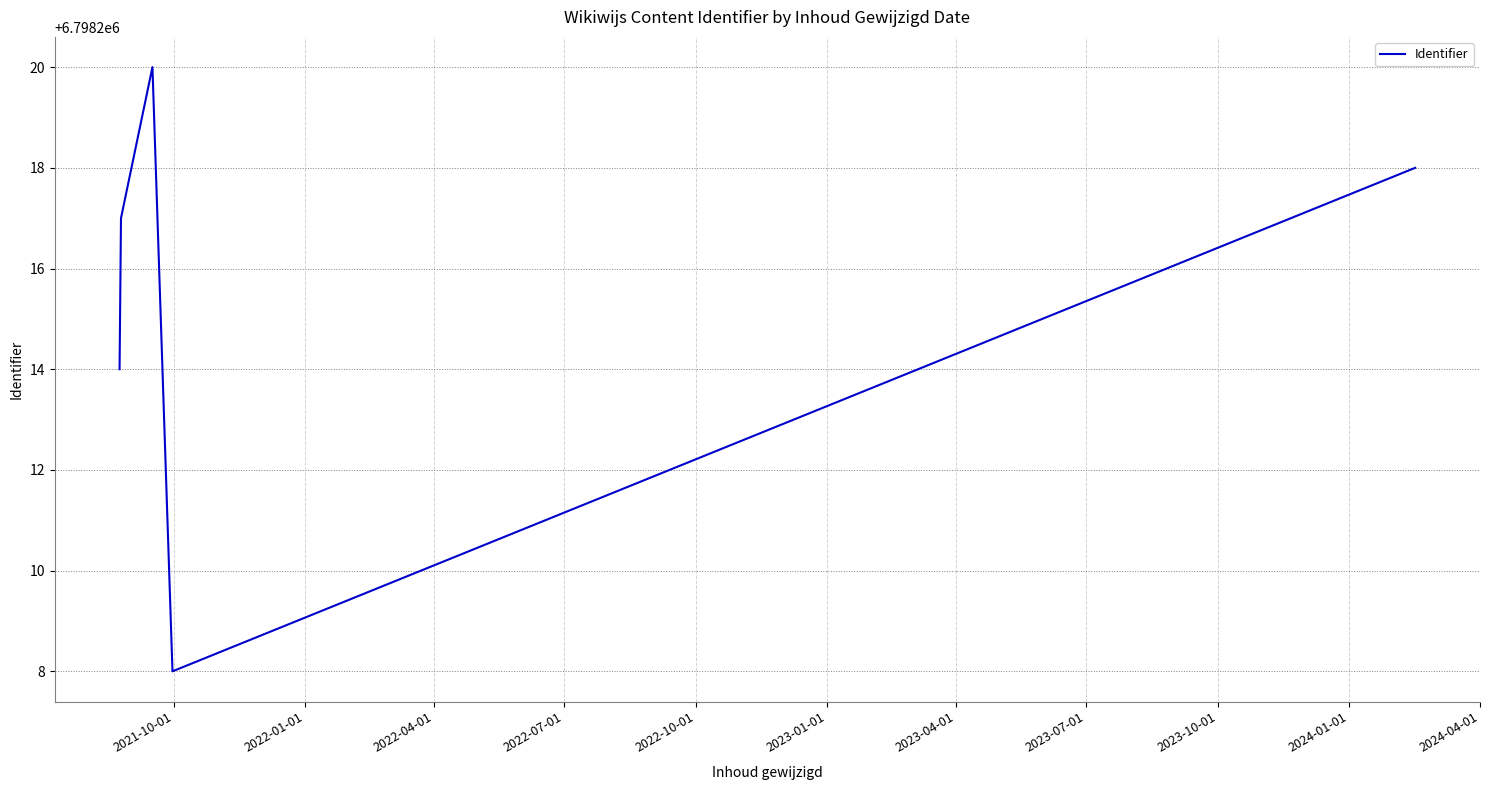

What is the greatest value displayed?

6798220